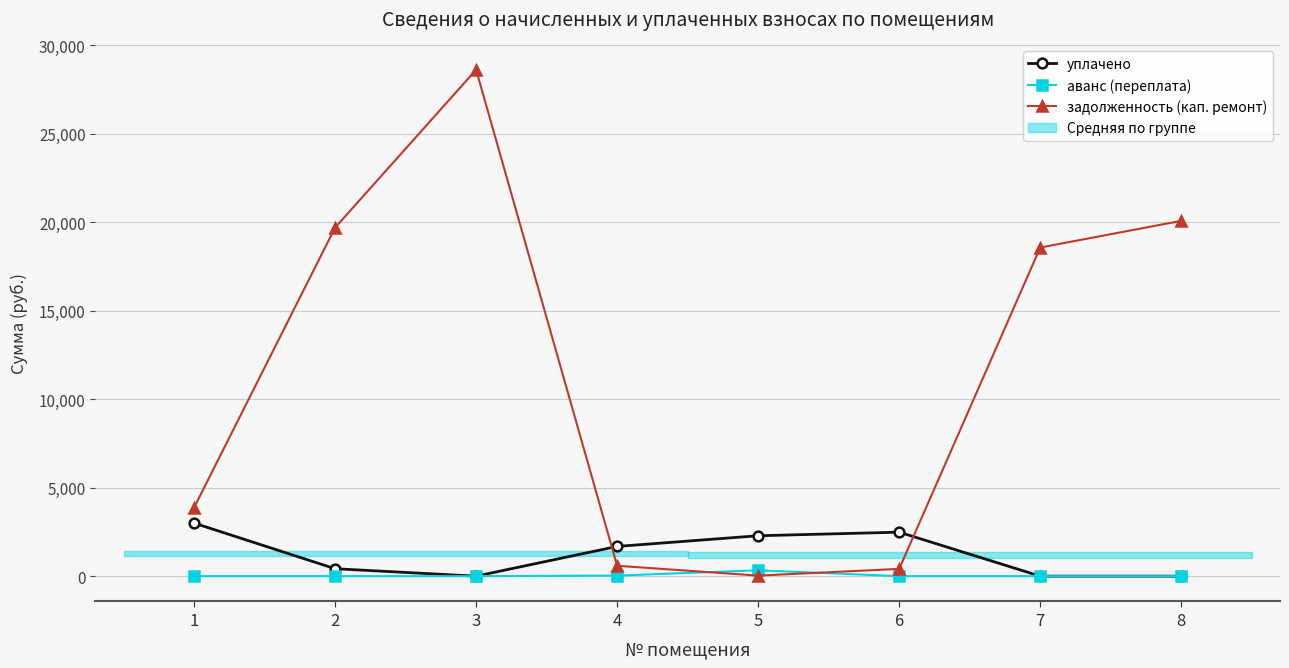

What is the highest value of the аванс (переплата) series?

330.7